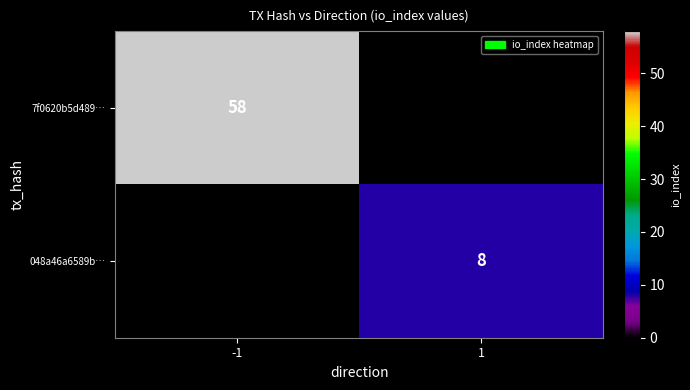

At which category does the chart reach its peak across all series?

-1